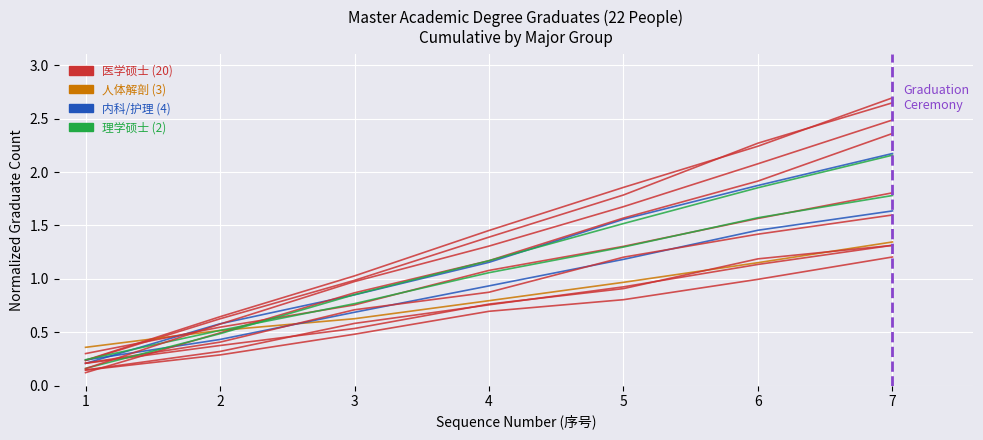

What is the maximum value shown in the chart?

2.6